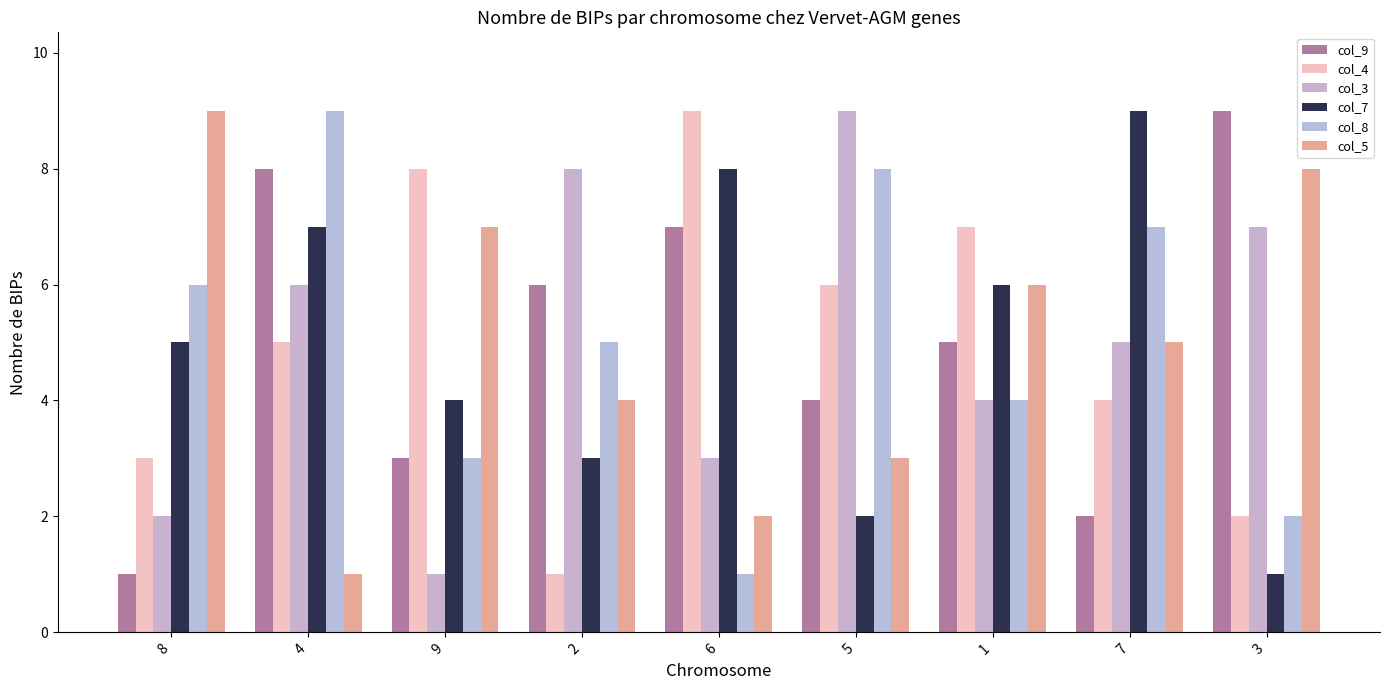

At which label does col_5 first exceed 5?

8